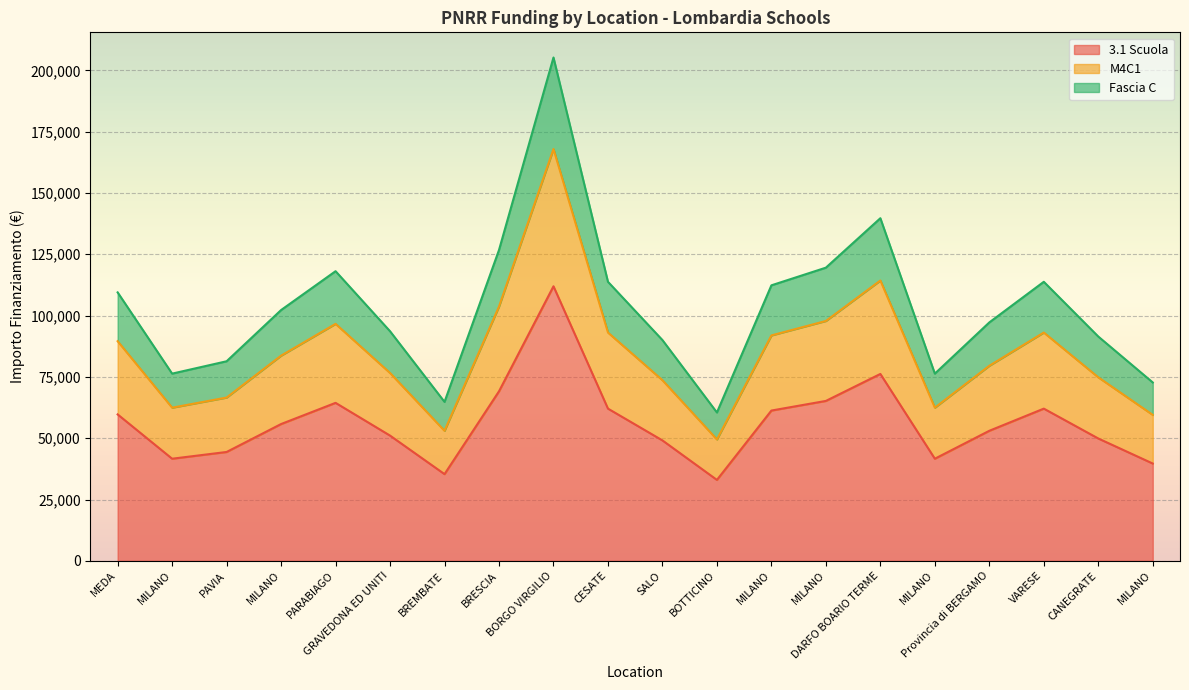

Reading left to right, what are all the values shown in this chart?

3.1 Scuola: 59706.2	41637.2	44386.8	55778.1	64419.8	51064.5	35352.3	69133.5	111949.1	62063.0	49100.5	32995.5	61277.4	65205.4	76203.9	41637.2	53028.5	62063.0	49886.1	39673.2
M4C1: 89559.3	62455.8	66580.2	83667.2	96629.7	76596.8	53028.5	103700.2	167923.6	93094.5	73650.7	49493.3	91916.1	97808.2	114305.9	62455.8	79542.8	93094.5	74829.1	59509.8
Fascia C: 109461.3	76334.9	81375.9	102259.9	118103.0	93618.2	64812.6	126744.7	205240.0	113782.2	90017.5	60491.8	112341.9	119543.3	139707.2	76334.9	97219.0	113782.2	91457.8	72734.2